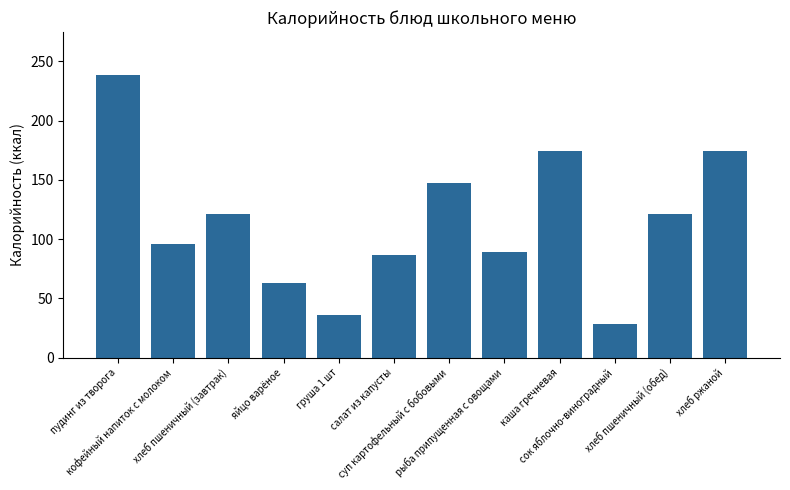

Read the value at груша 1 шт.

36